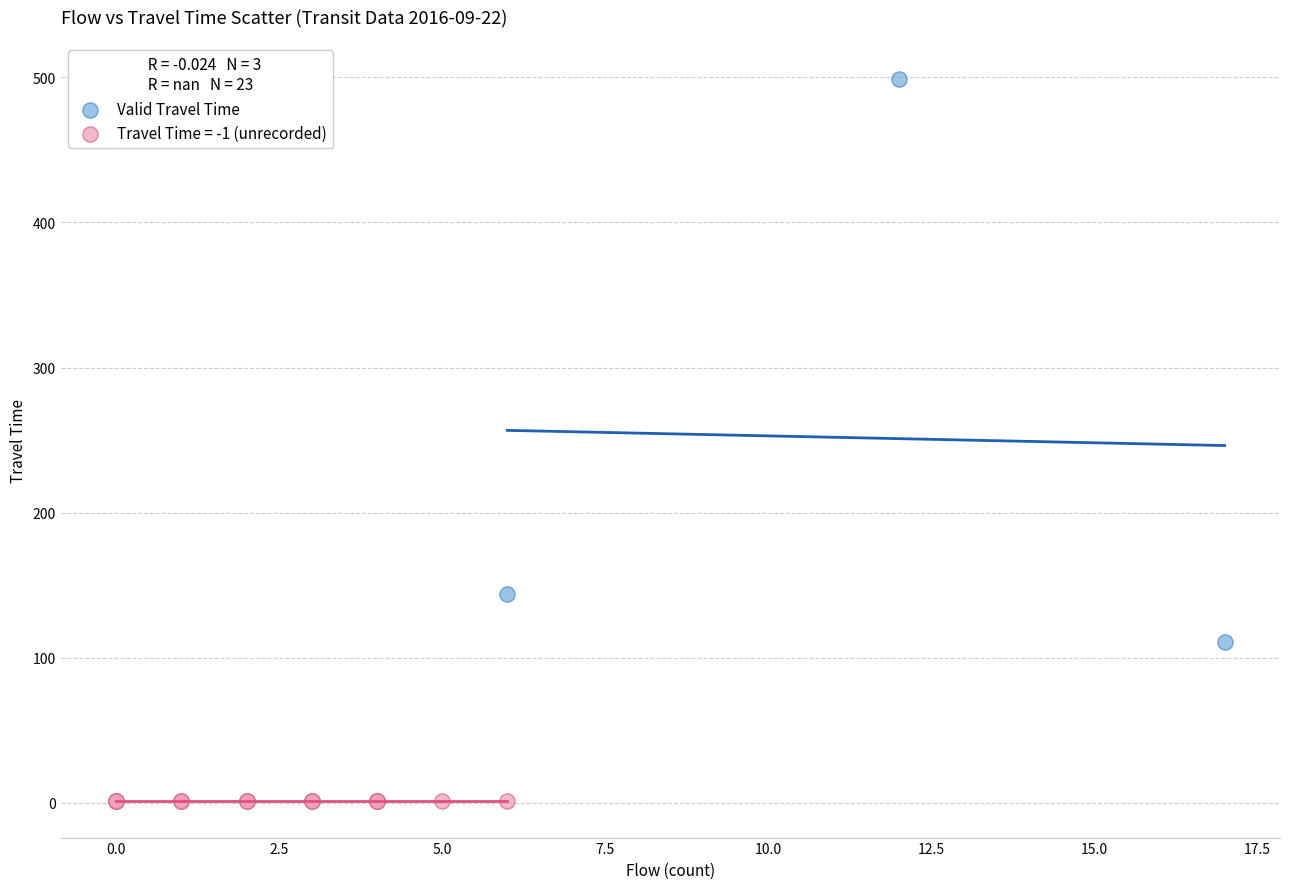

Which series contains the highest Y value?

Valid Travel Time